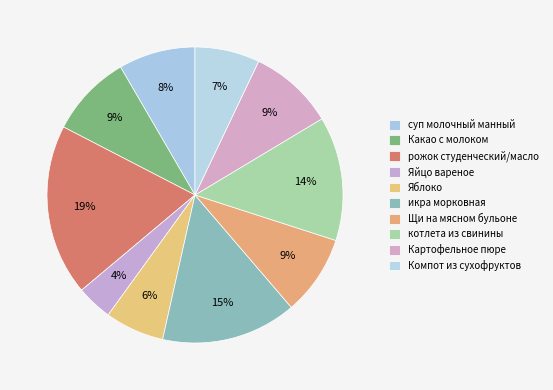

Count the number of slices in the pie.

10